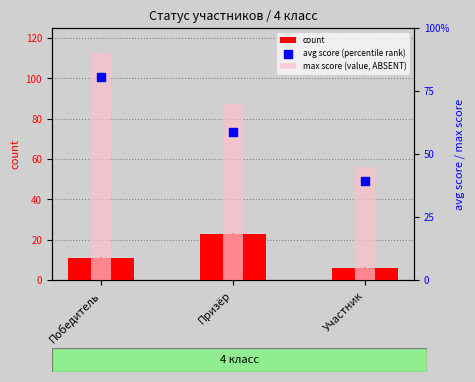

At which category is the sum across all series the highest?

Победитель